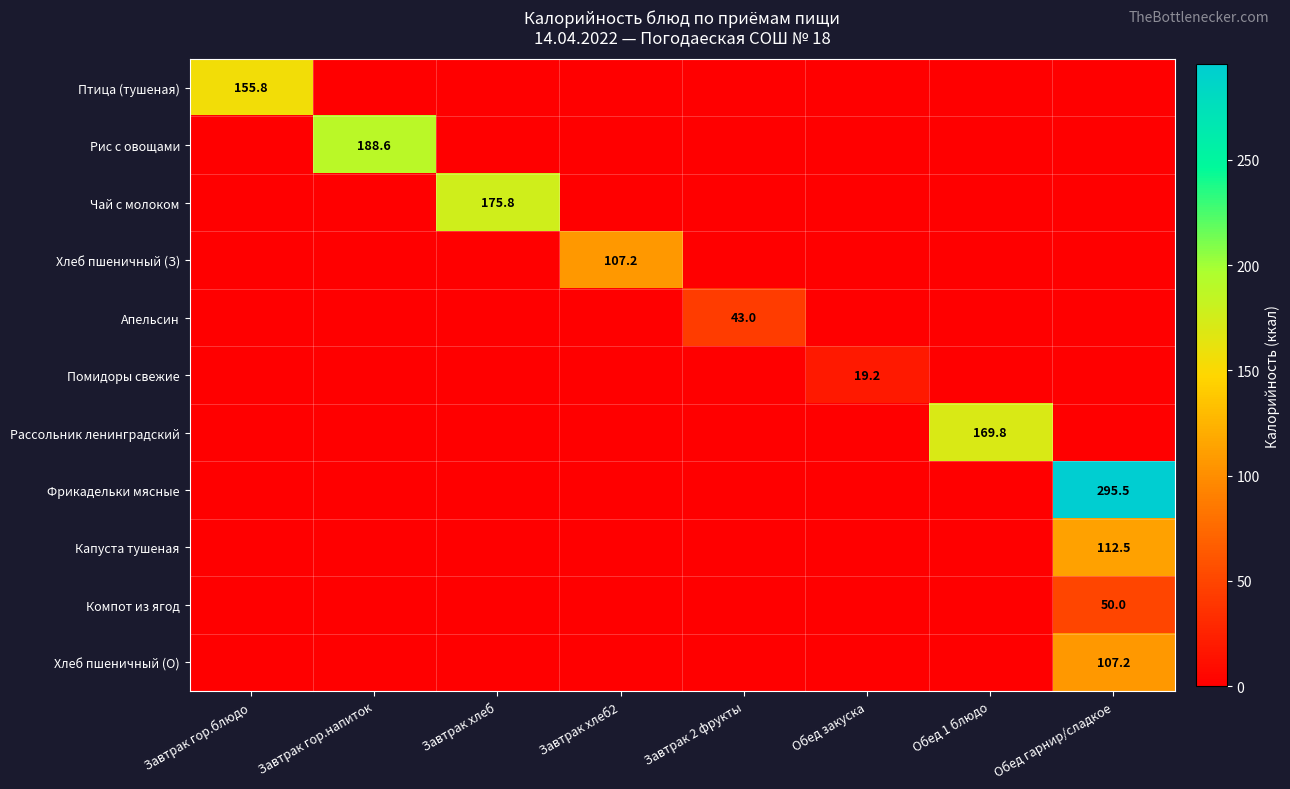

Where is Хлеб пшеничный (О) nearest to the value 53?

Завтрак гор.блюдо